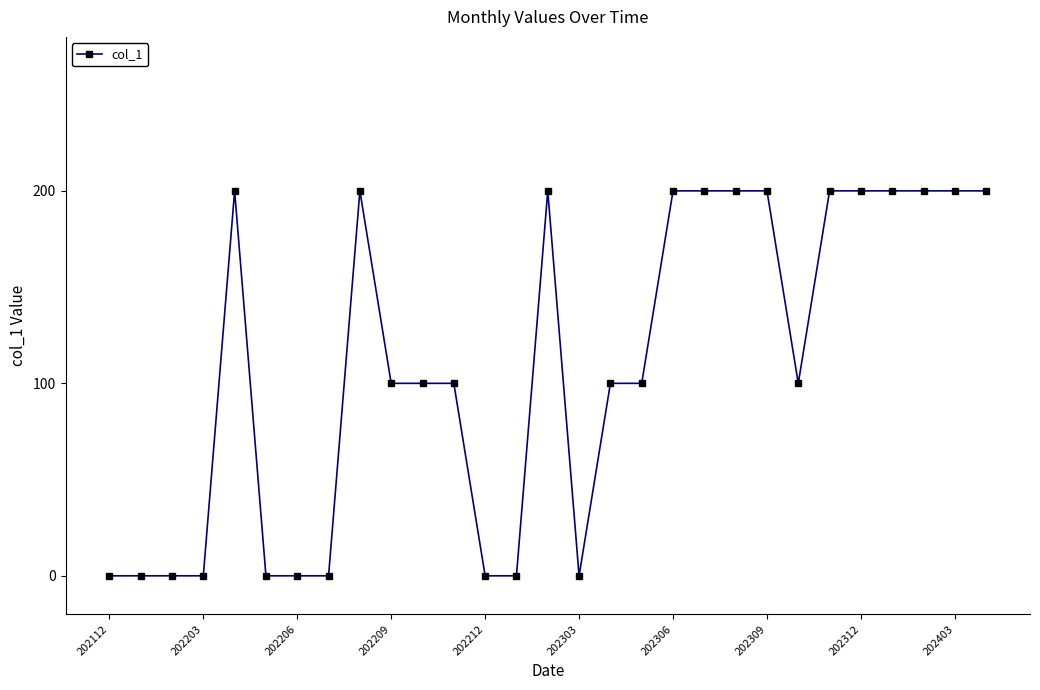

Reading left to right, transcribe all the data shown in this chart.

0	0	0	0	200	0	0	0	200	100	100	100	0	0	200	0	100	100	200	200	200	200	100	200	200	200	200	200	200